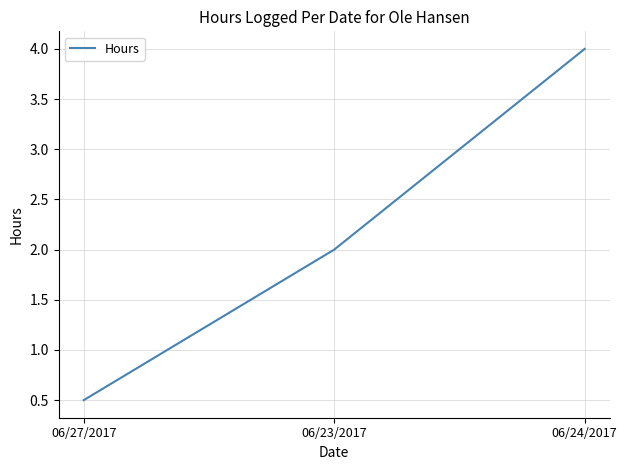

Which has a higher value, 06/27/2017 or 06/24/2017?

06/24/2017